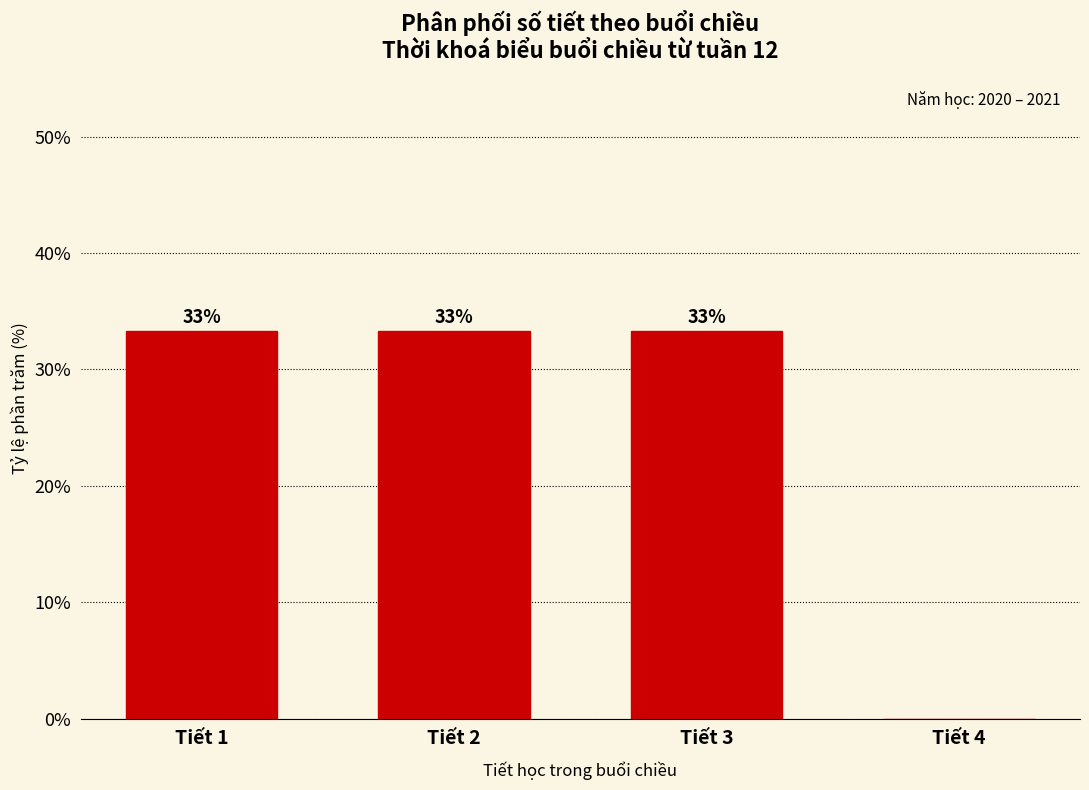

Are the bars horizontal?

No